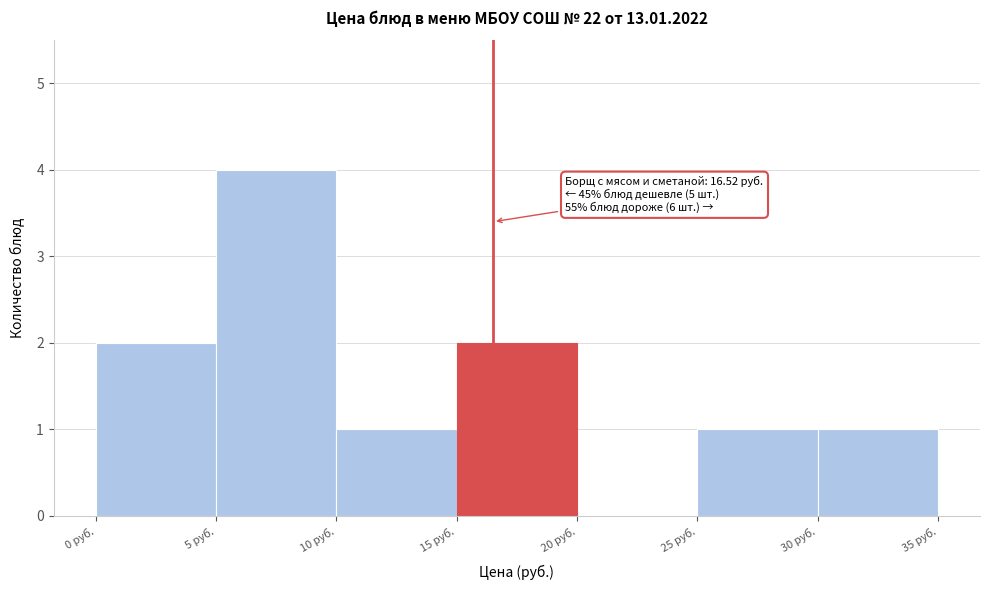

Which range on the x-axis has the tallest bar?

5 to 10